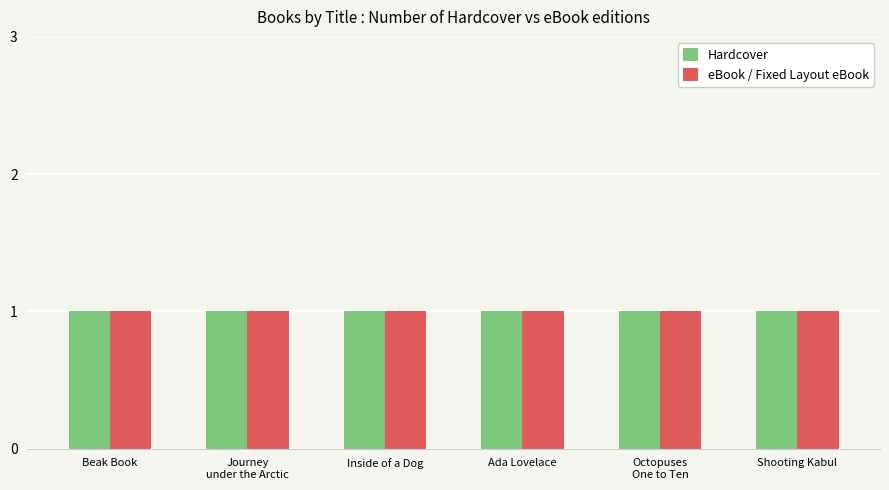

What position from the right is Octopuses One to Ten?

2